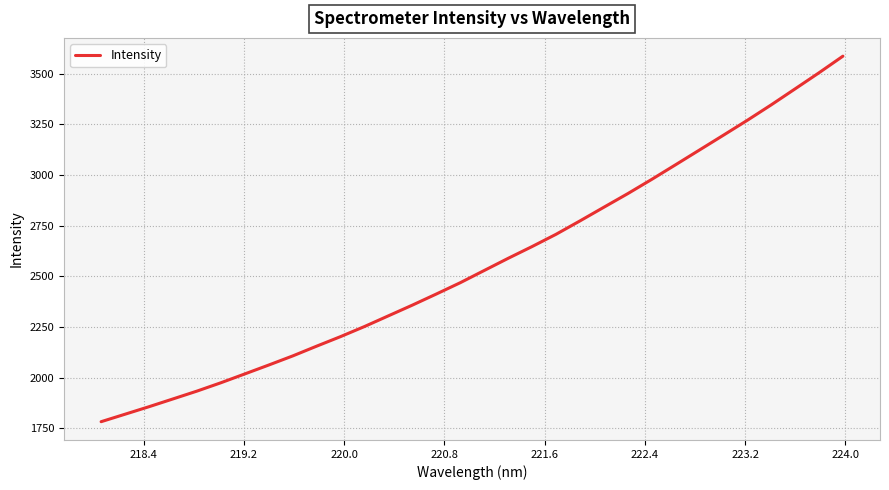

What is the difference between the maximum and minimum values?

1805.4